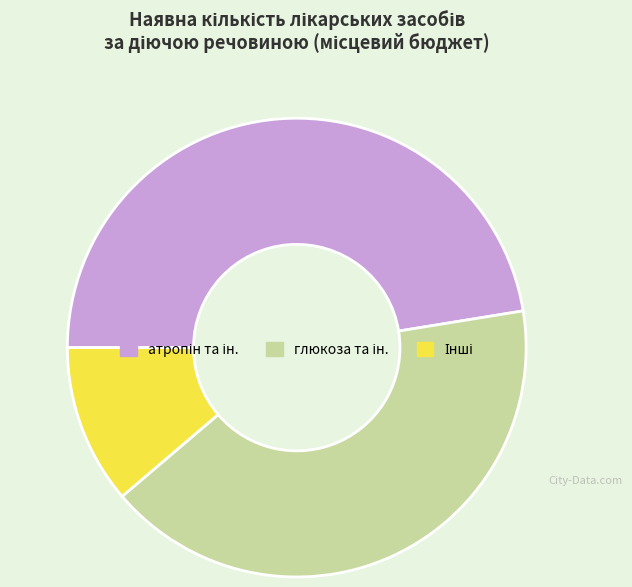

Does any single category account for the majority?

No